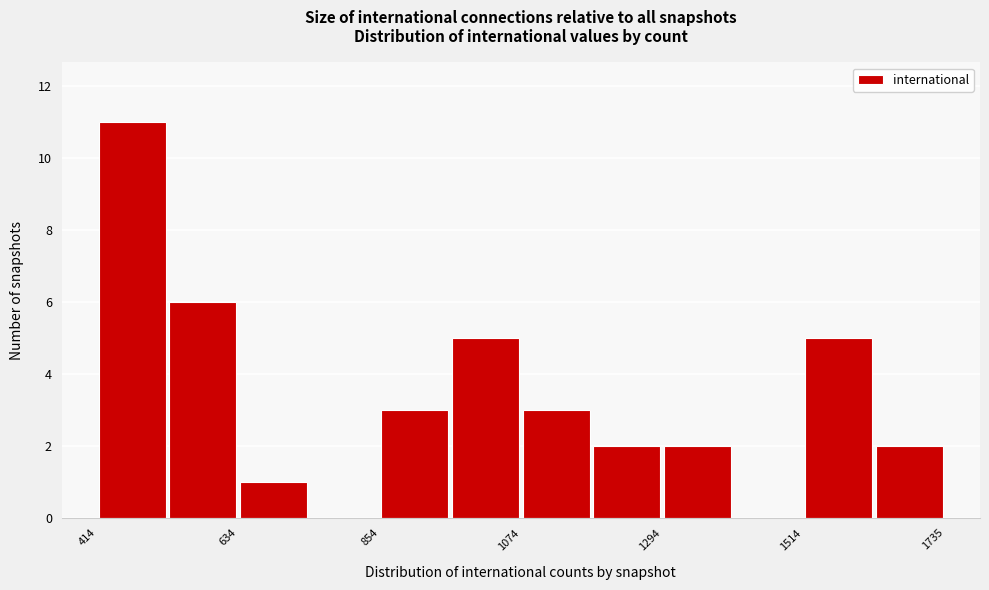

Read against the x-axis, roughly where is the centre of the tallest bar?

450